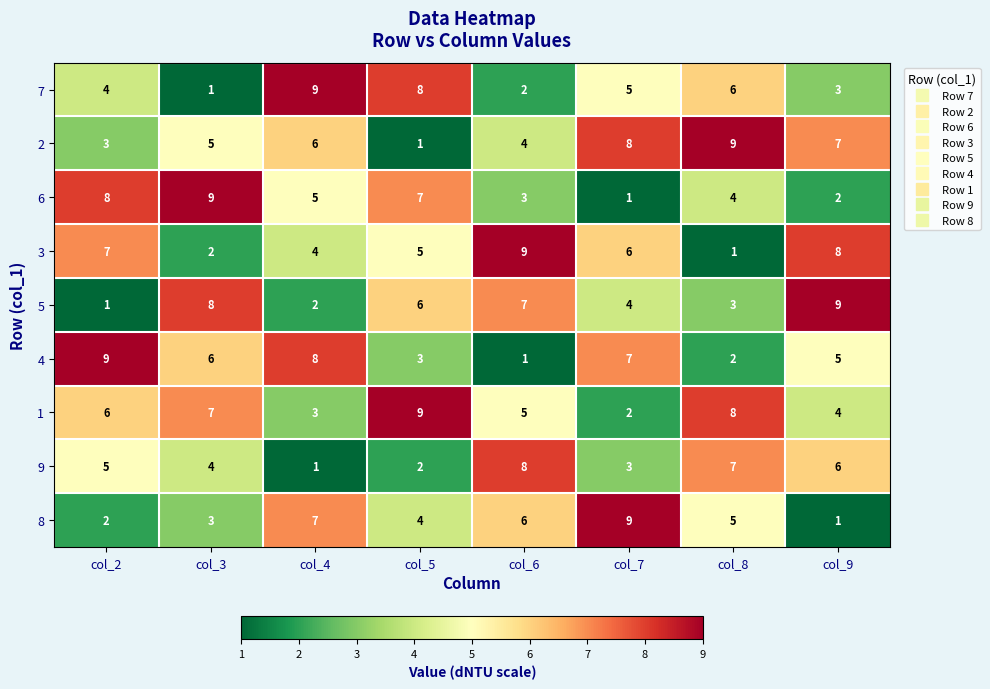

How many 7 values are between 3 and 8?

5